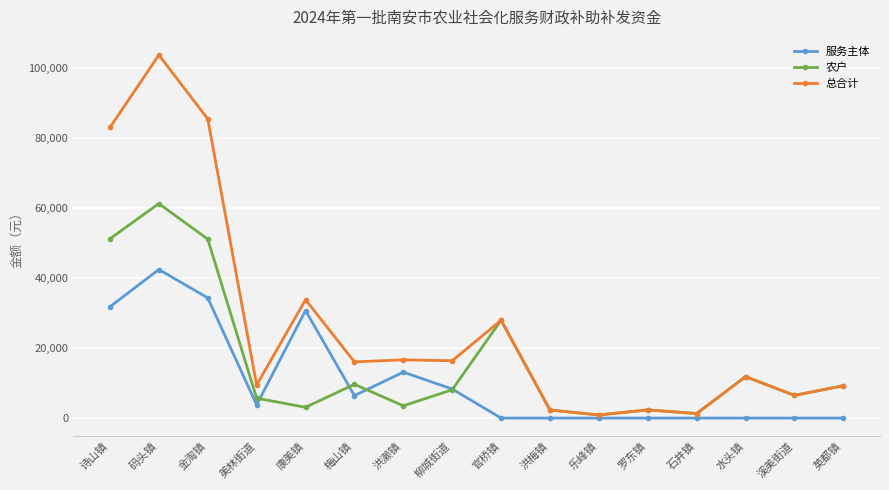

Where do 服务主体 and 农户 first cross each other?

美林街道 and 康美镇